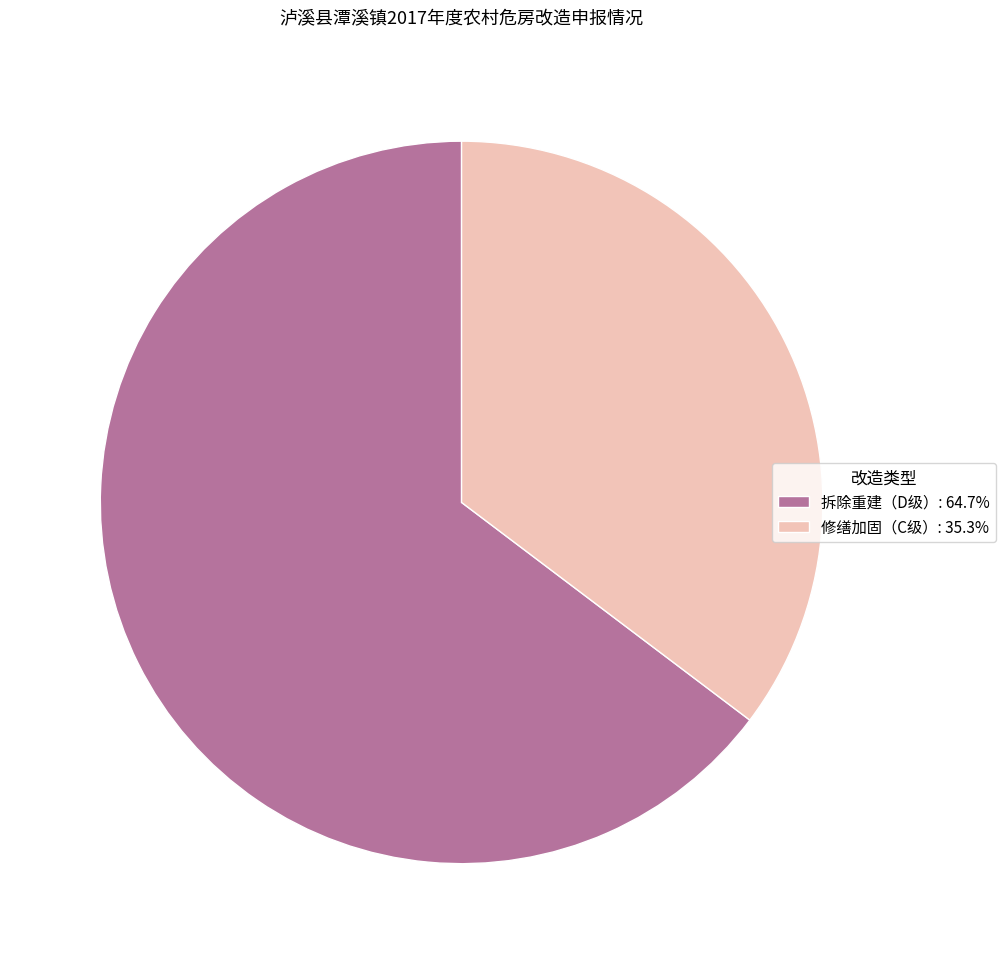

Is there a majority slice in this chart?

Yes